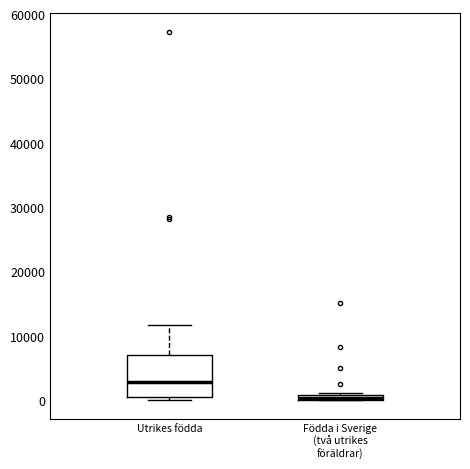

Where does the upper whisker of the box for Utrikes födda end on the y-axis? The values are not printed on the chart, so give them approximately, as read against the axis.

12000